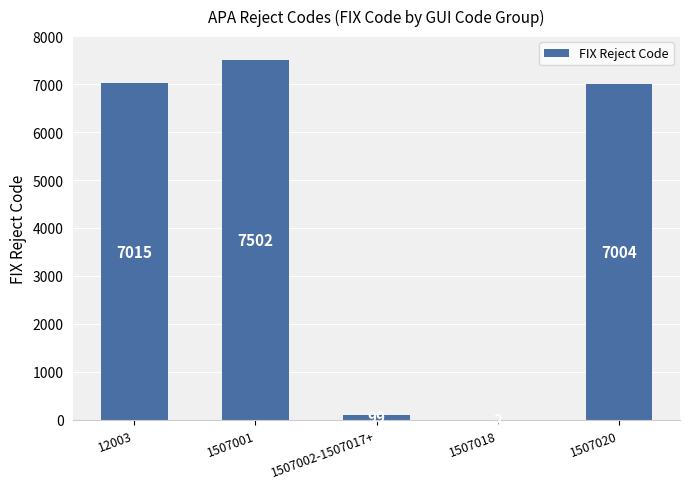

Count the number of data series in this chart.

1